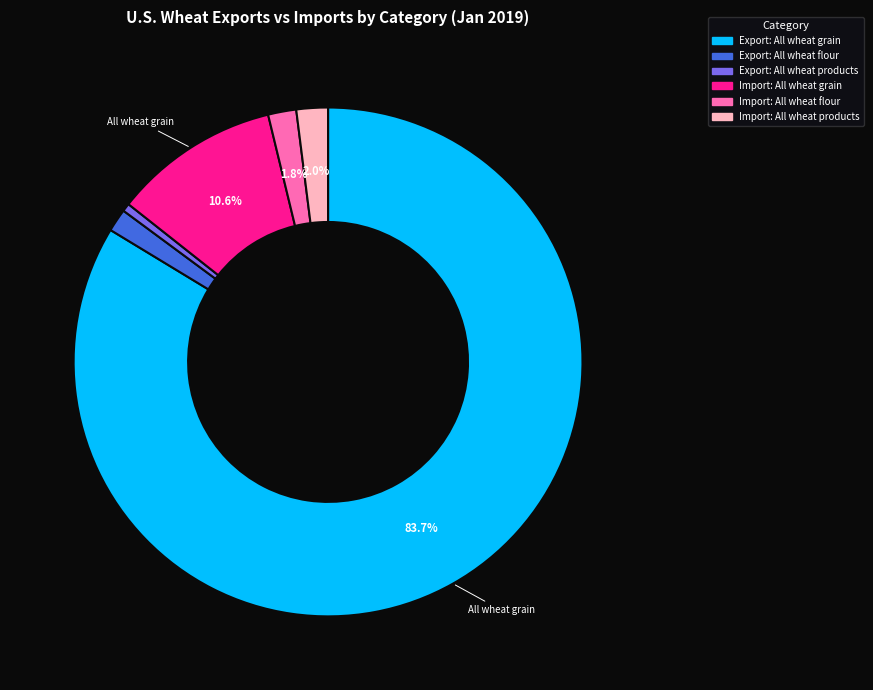

Is there any slice that represents more than half of the pie?

Yes